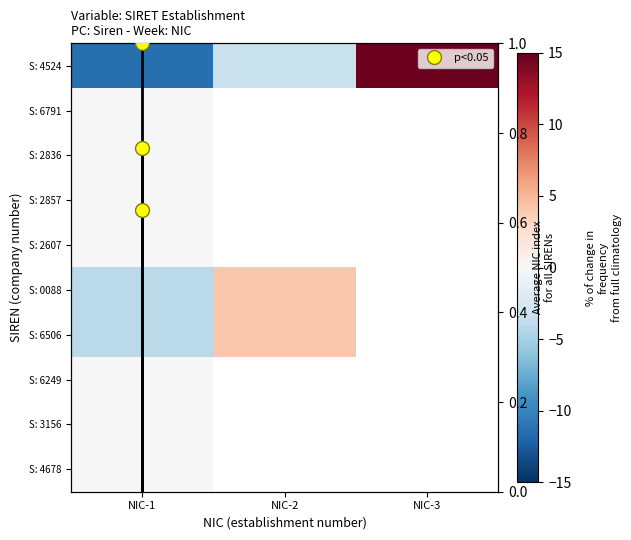

Which label corresponds to the largest value in the chart?

NIC-3